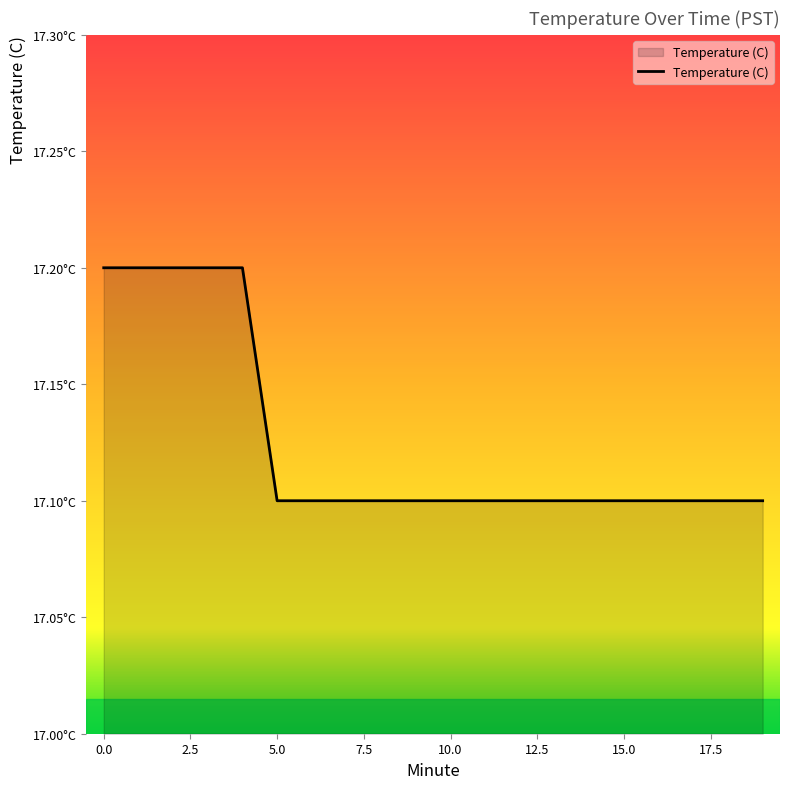

List the labels in order of value, largest first.

0, 1, 2, 3, 4, 5, 6, 7, 8, 9, 10, 11, 12, 13, 14, 15, 16, 17, 18, 19